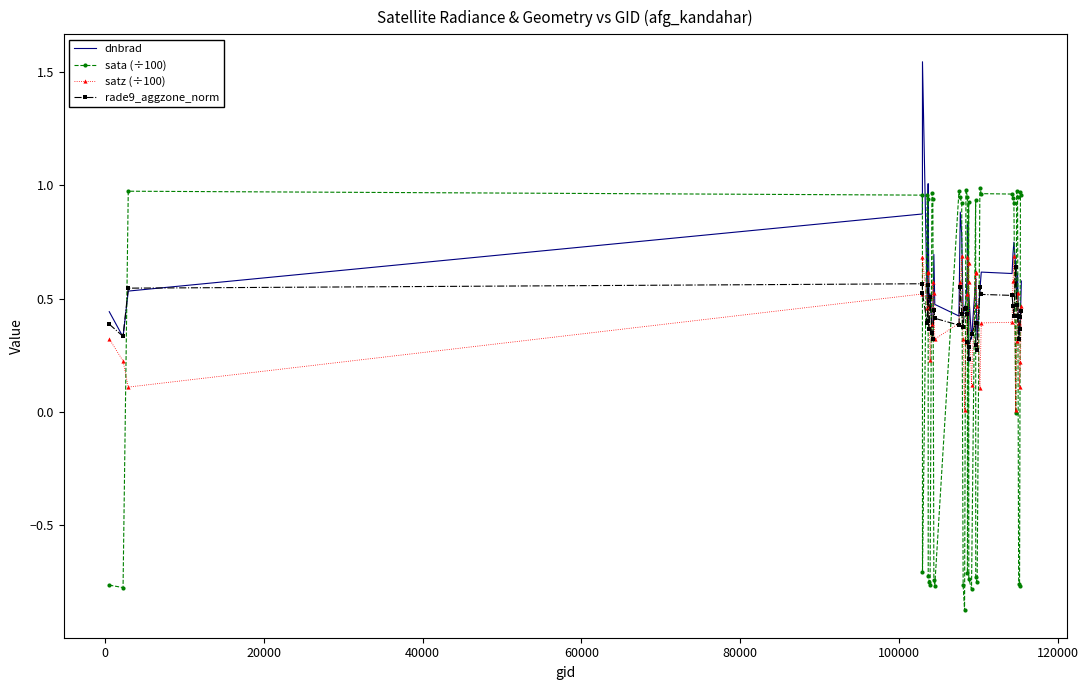

True or false: satz (÷100) has more than 2 points higher than both neighbors.

True